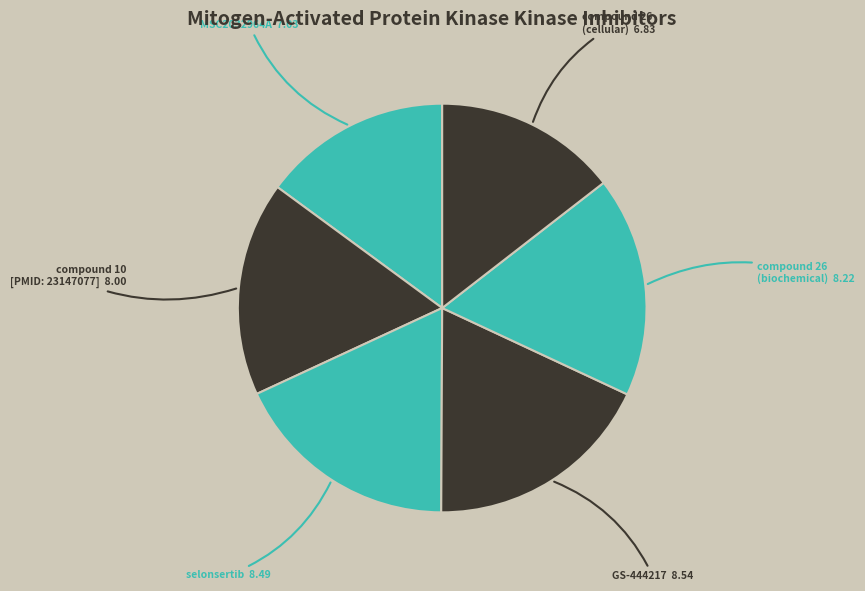

Count the number of slices in the pie.

6